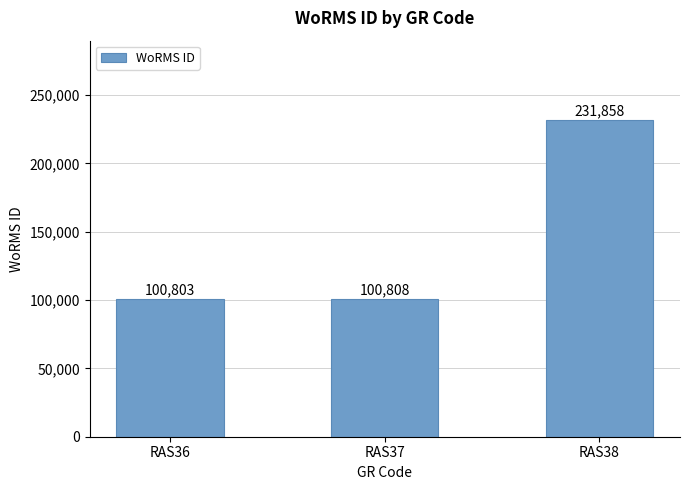

What is the change in value from RAS37 to RAS38?

+131050